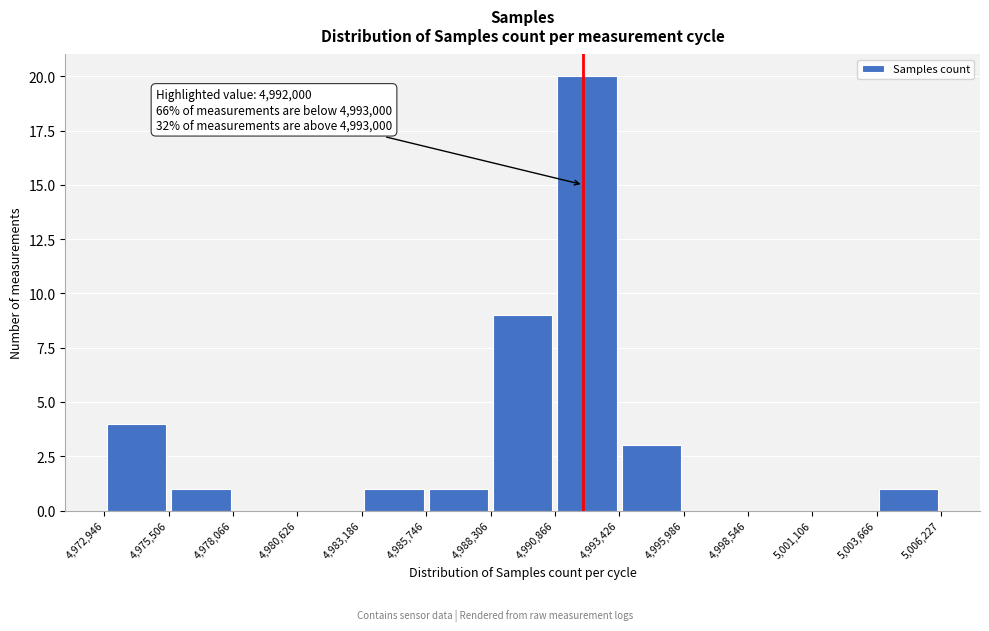

Which range on the x-axis has the tallest bar?

4,990,866 to 4,993,426